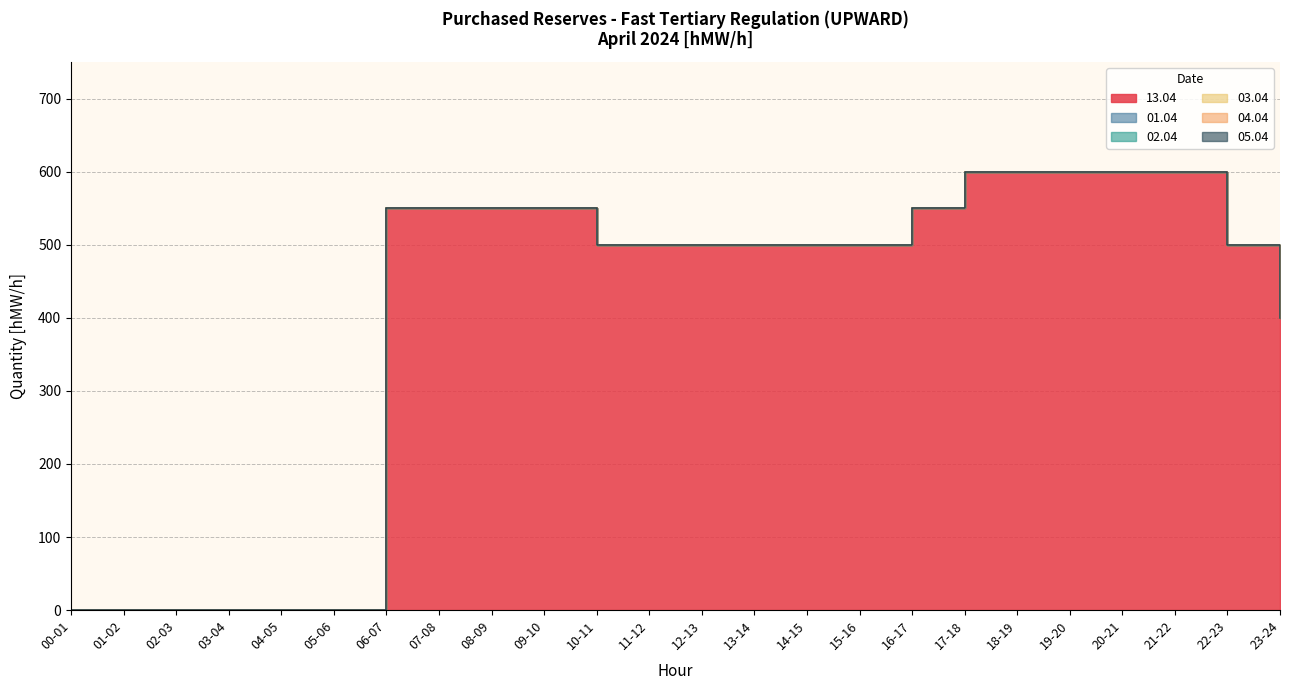

Which label corresponds to the smallest value in the chart?

00-01